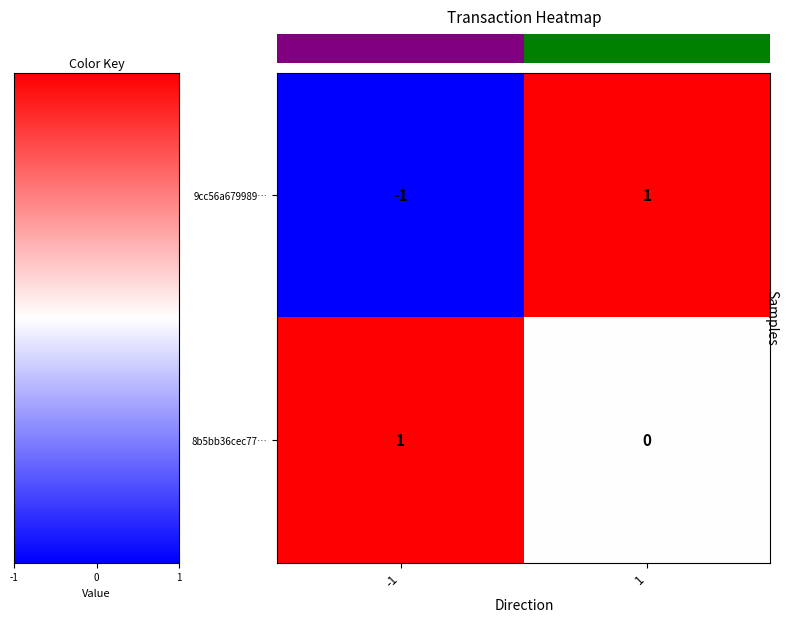

Which series has the largest total across all categories?

8b5bb36cec77…